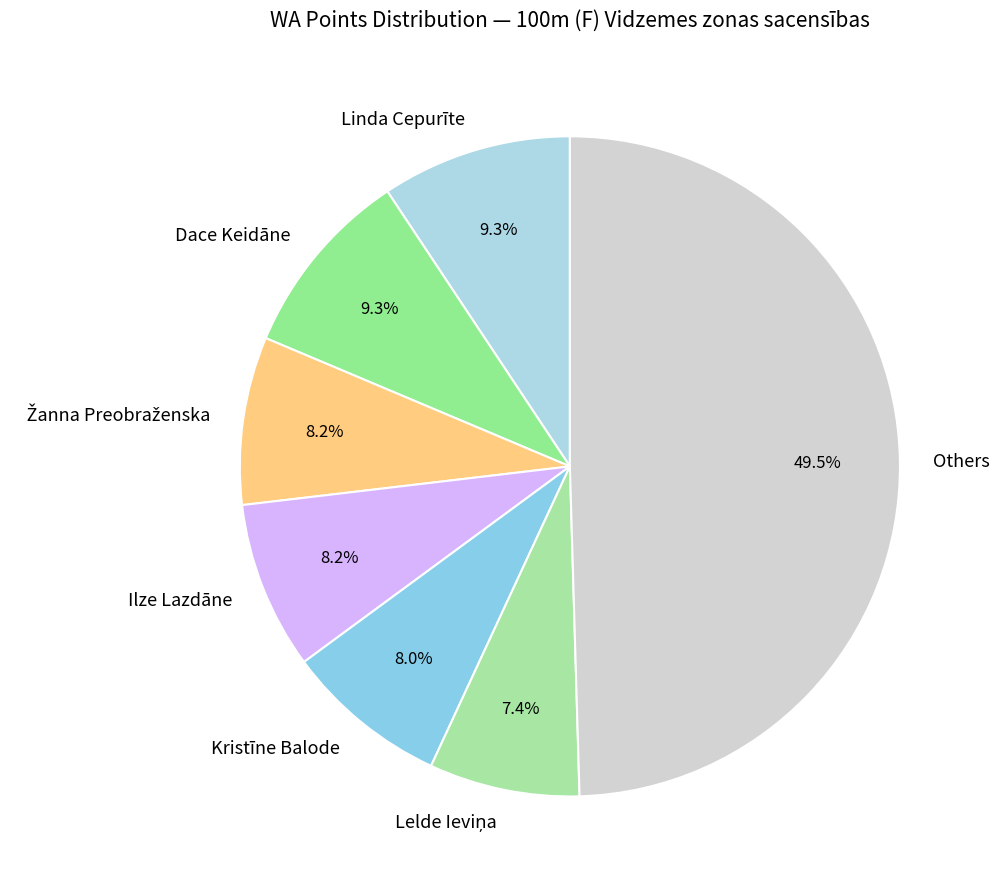

Which slice is the largest?

Others